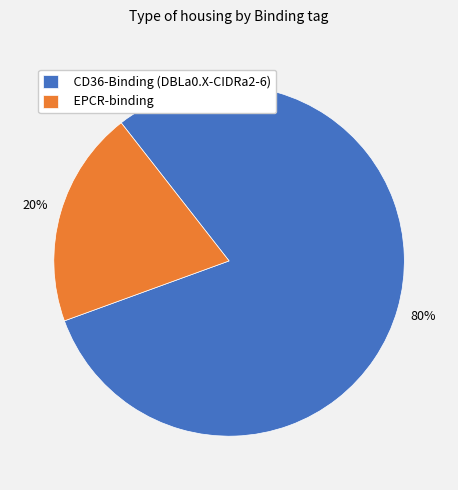

Which category has the smallest portion of the pie?

EPCR-binding